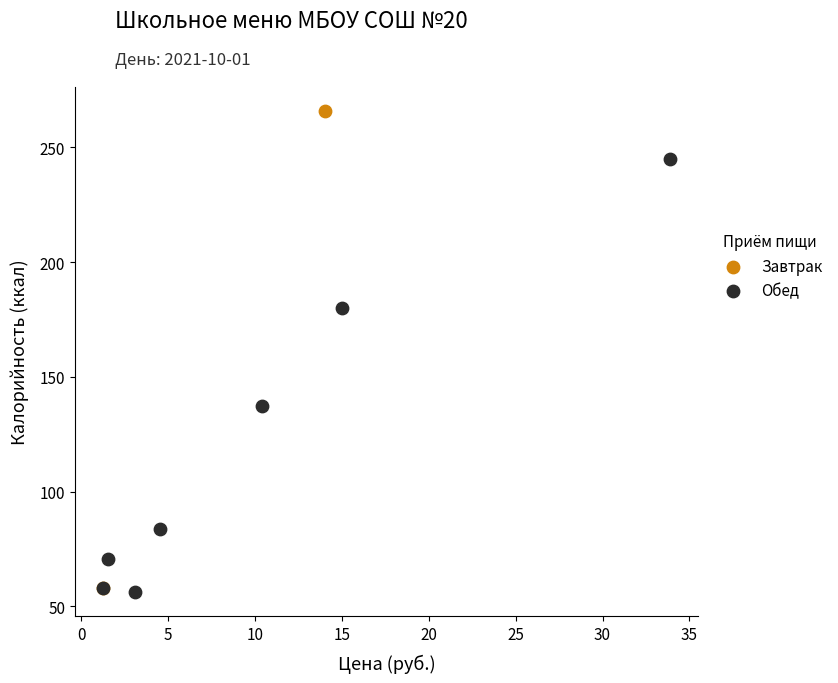

Which series contains the highest Y value?

Завтрак